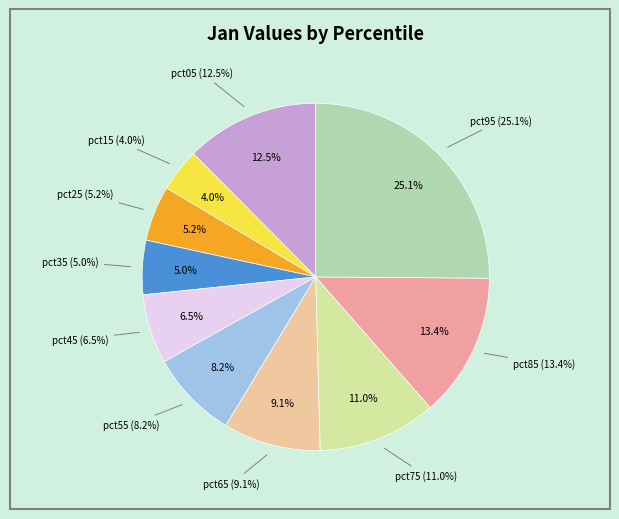

To the nearest percent, what is the difference between the pct35 and pct15 slice percentages?

1%